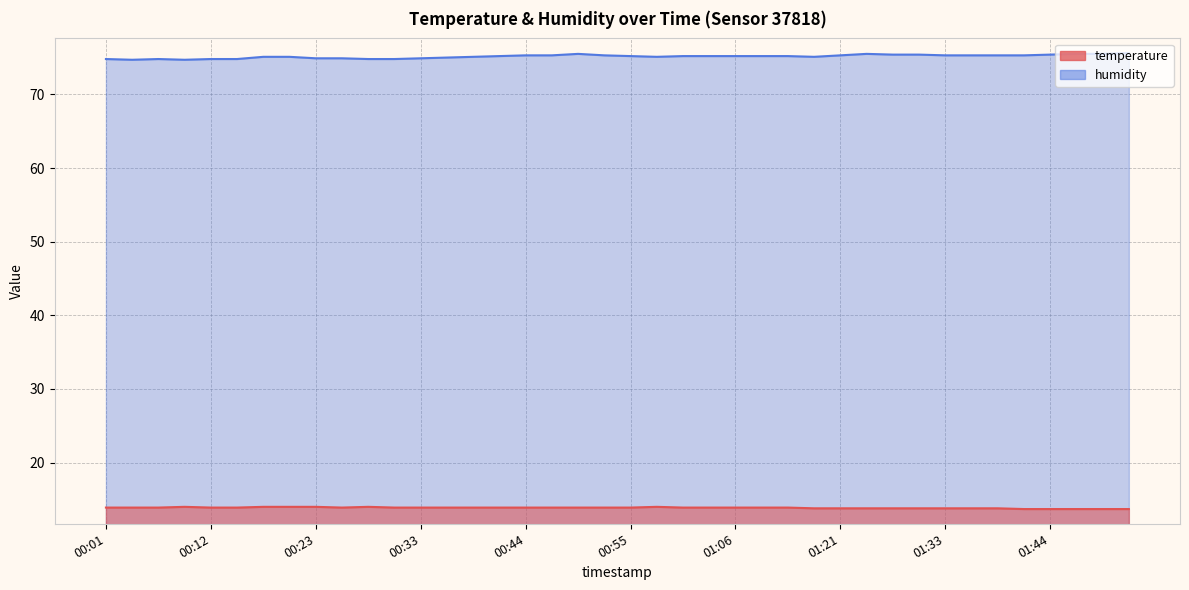

How many categories are shown in the chart?

40